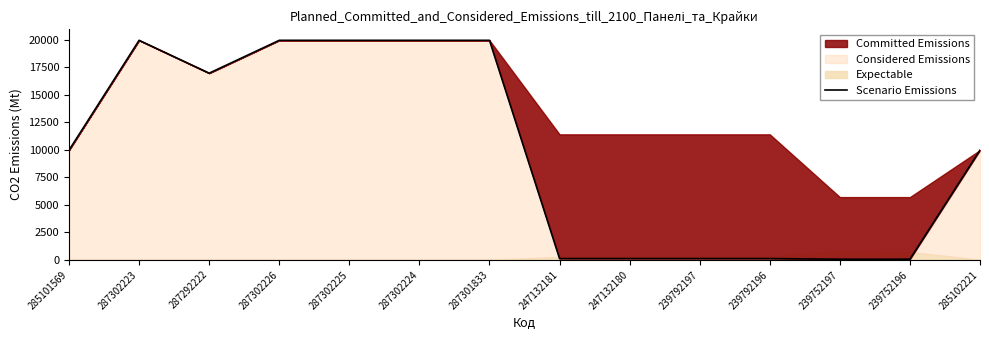

True or false: there are more than 0 points higher than both neighbors.

True